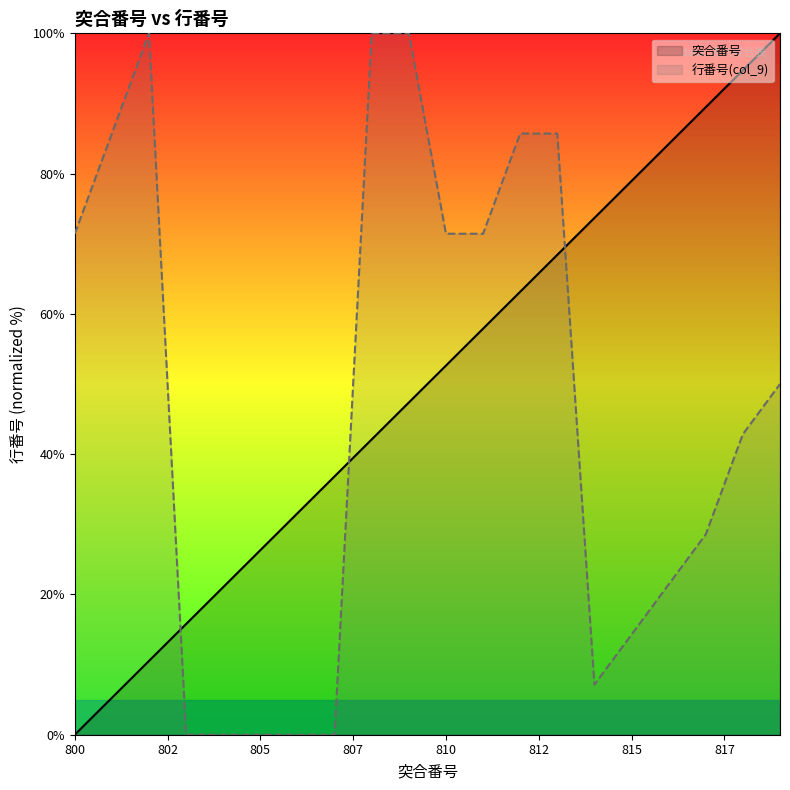

How many times do 突合番号 and 行番号(col_9) cross each other?

3